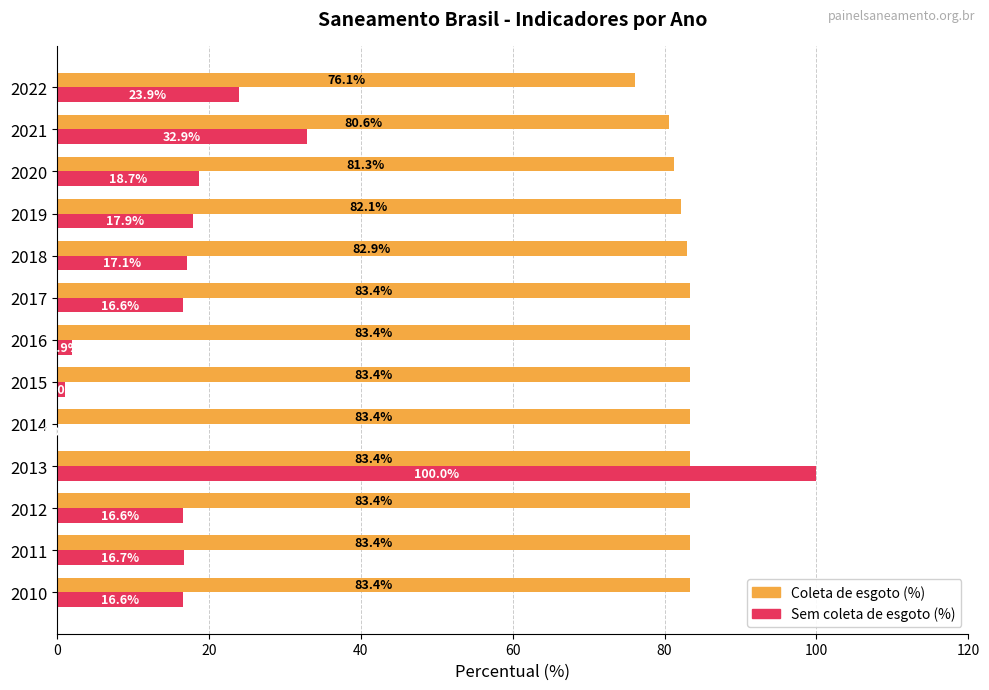

Which category has the highest value in the Sem coleta de esgoto (%) series?

2013